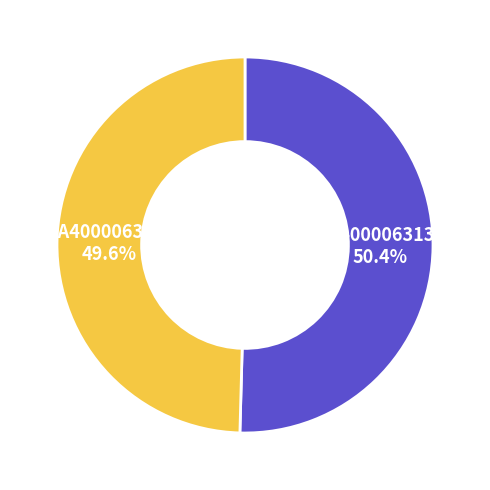

Which slice is the largest?

UA4000063135